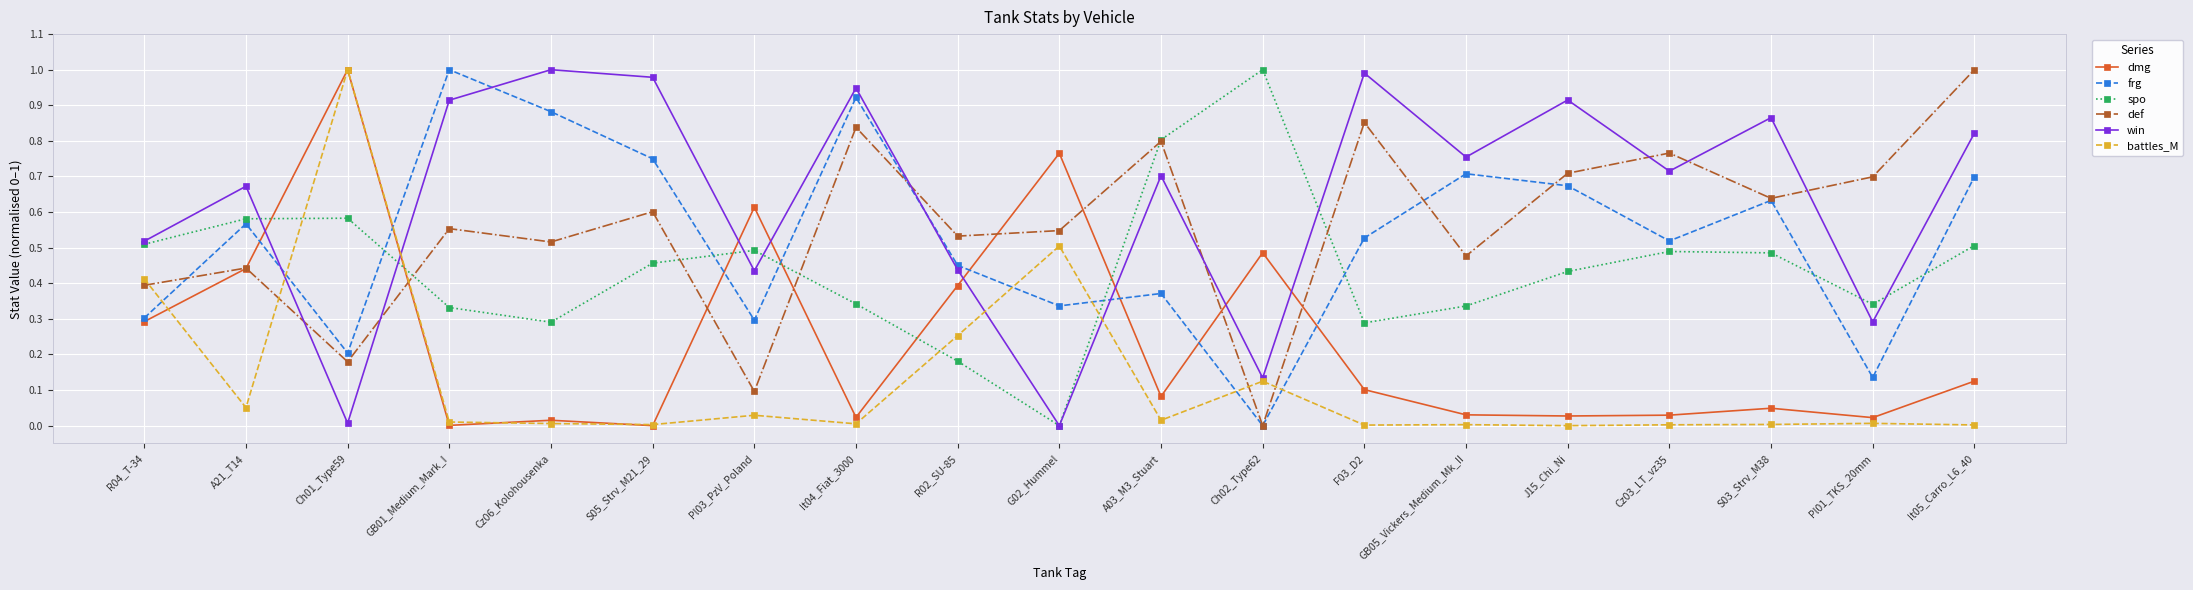

Is it true that battles_M equals 0.7 at Ch01_Type59?

False